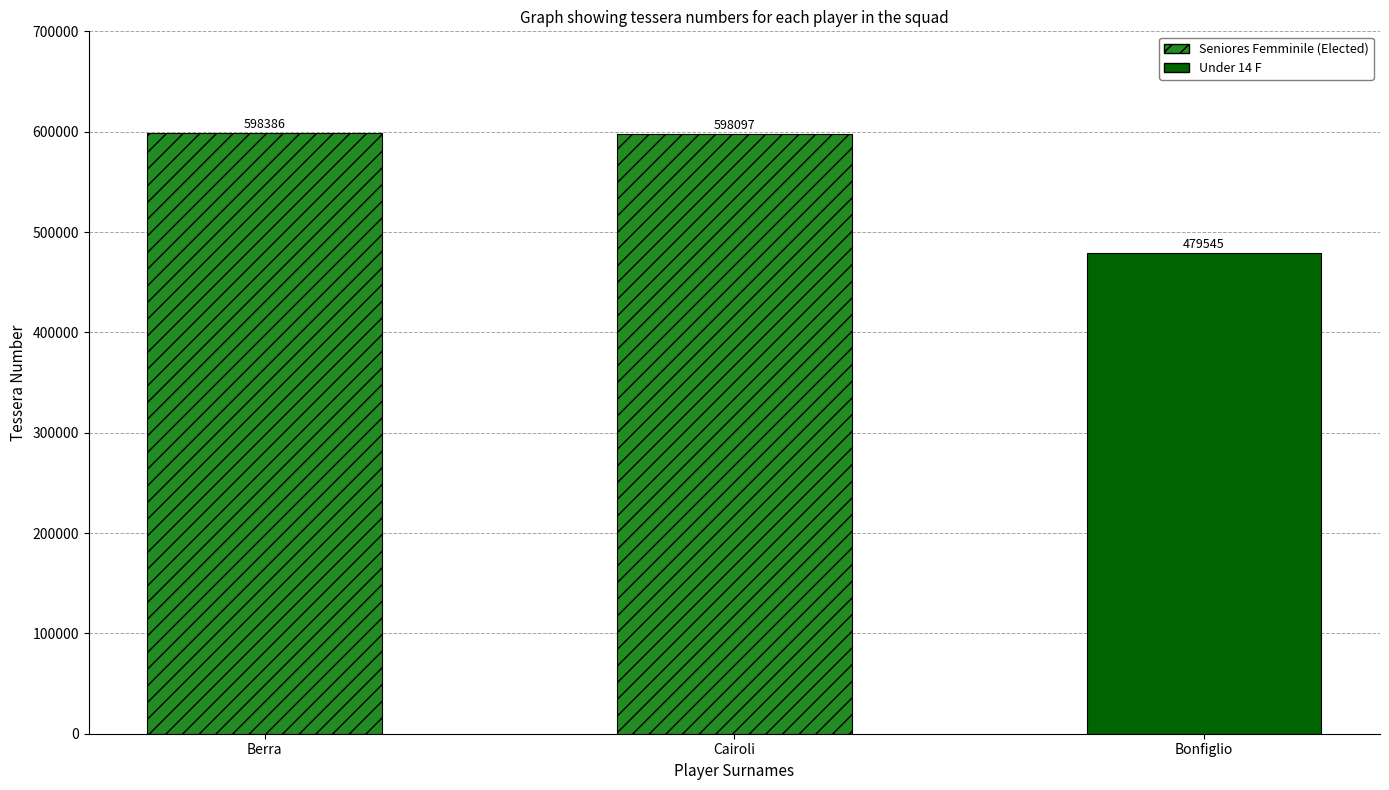

The chart shows a value of 160217 at Cairoli. True or false?

False